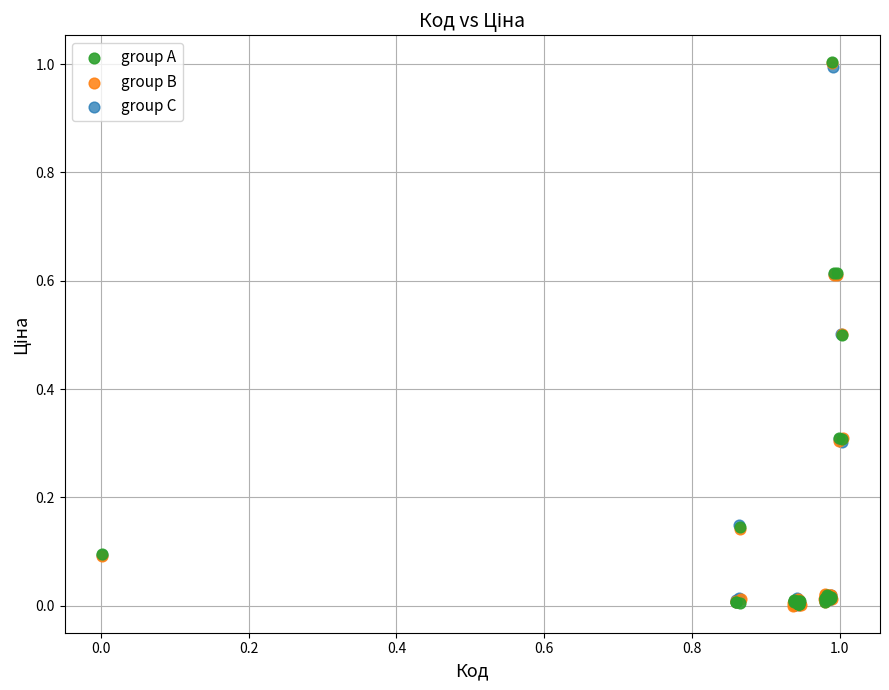

What are all the series names shown in the legend?

group A, group B, group C